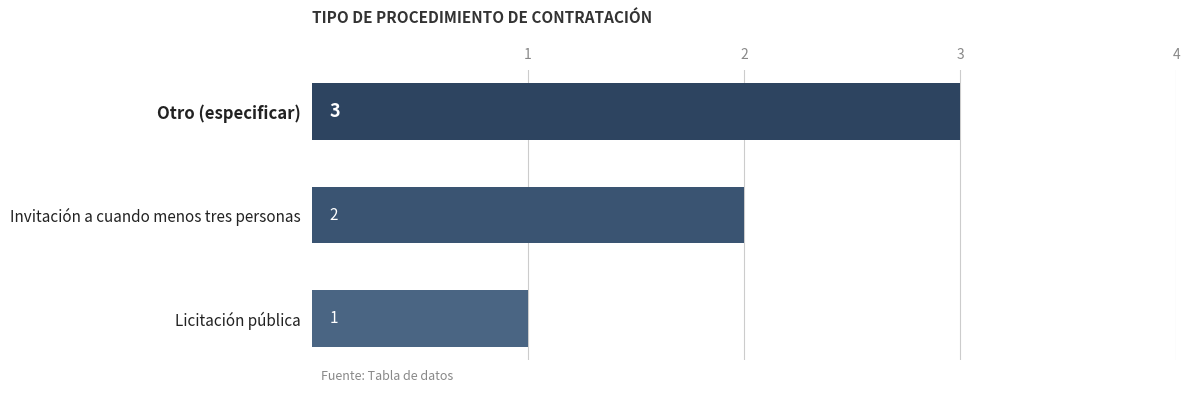

How many bars are there in total?

3